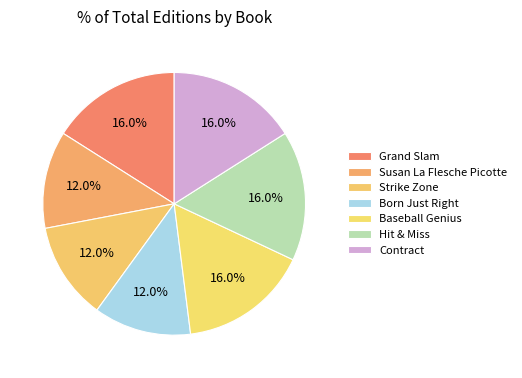

How many slices are in this pie chart?

7